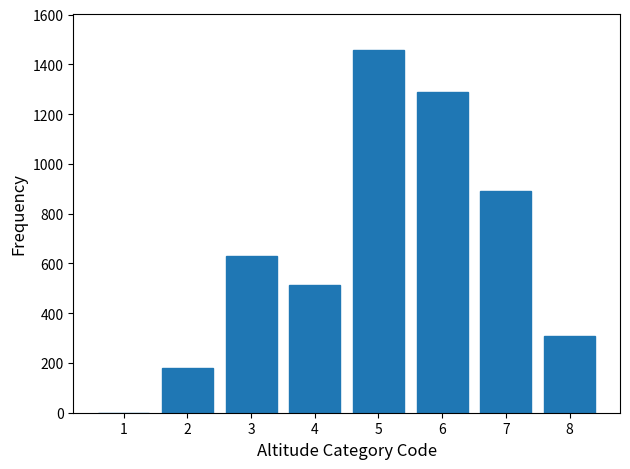

Reading right to left, what are all the values shown in this chart?

8=307	7=891	6=1287	5=1456	4=512	3=628	2=178	1=0